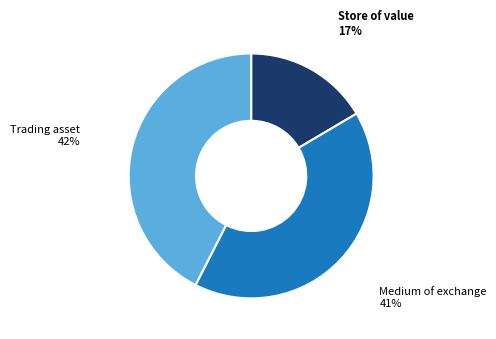

Does any single category account for the majority?

No